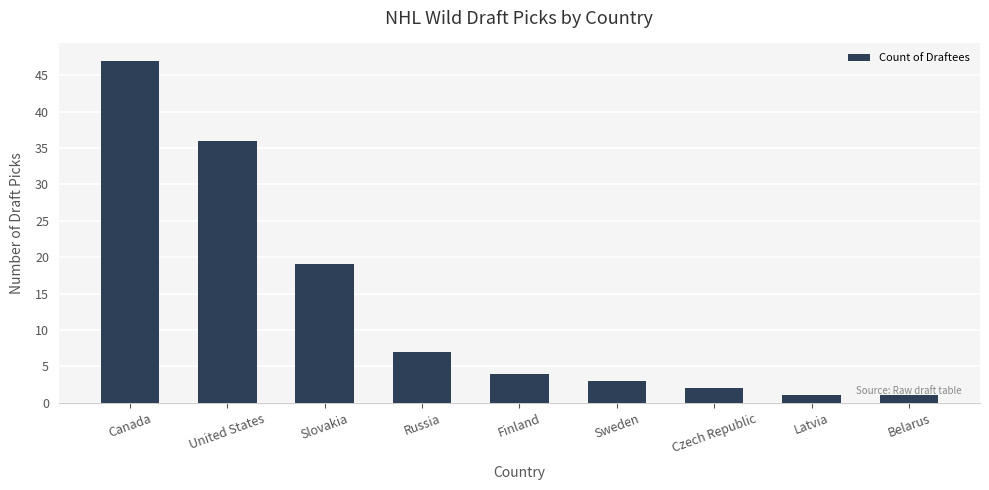

Is it true that the value at Canada is 79?

False